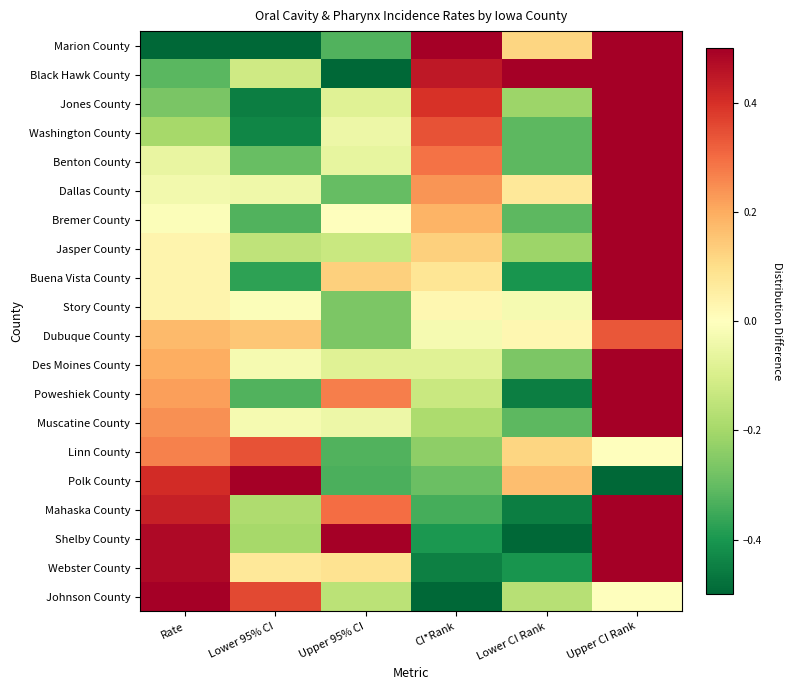

Which series changed the most between Rate and Lower CI Rank?

Shelby County